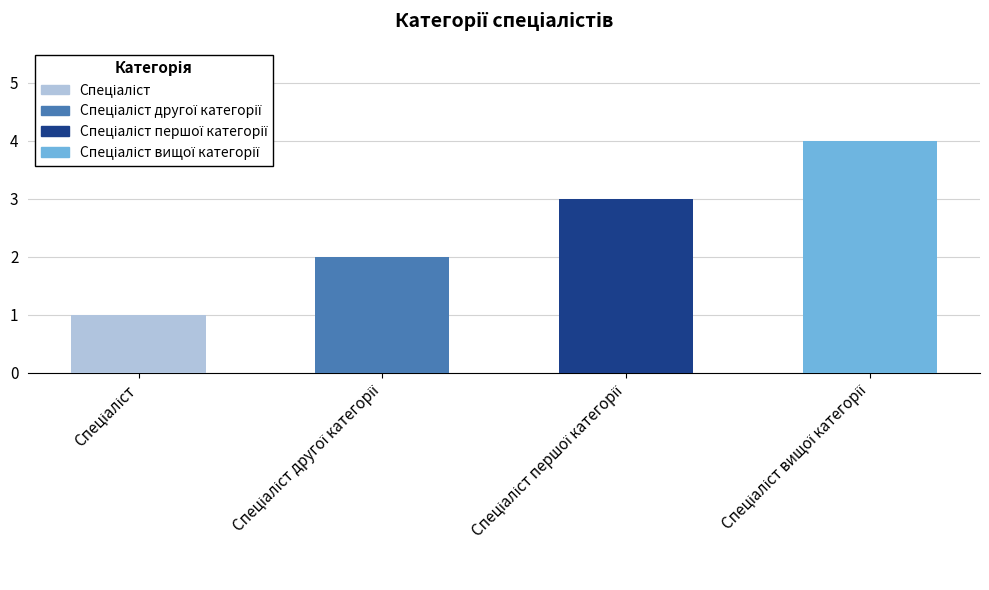

What is the difference between the maximum and minimum values?

3